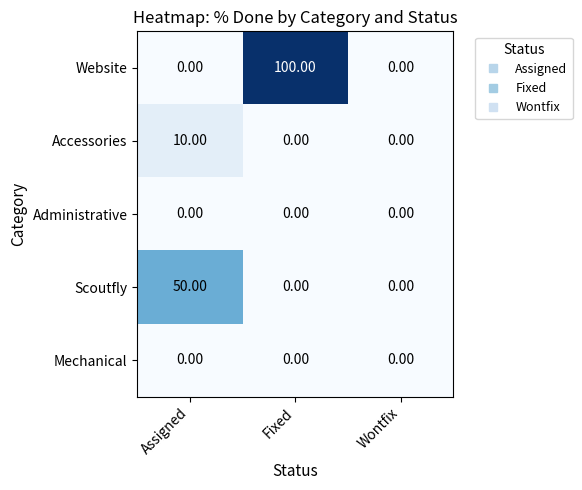

What is the average value of the Website series?

33